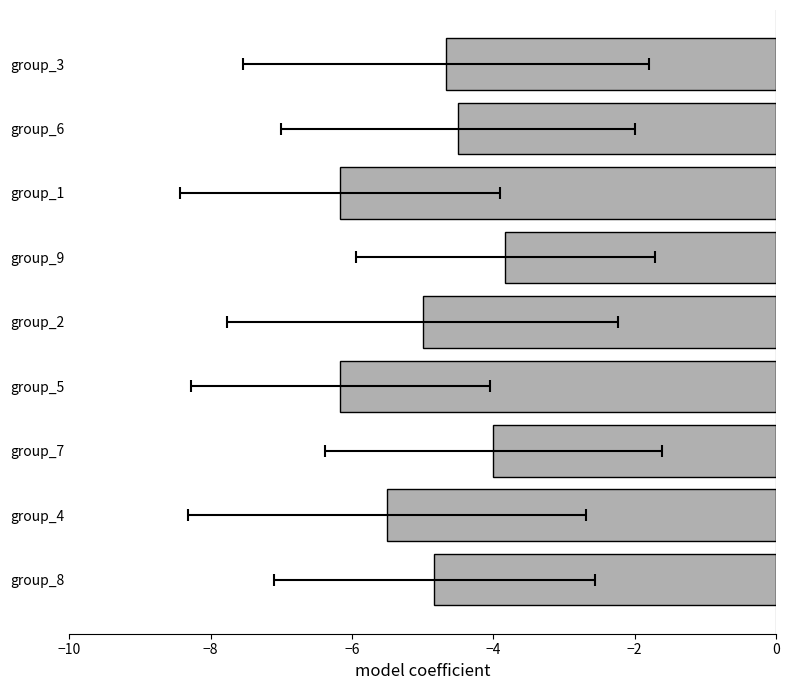

How many values exceed -4?

1